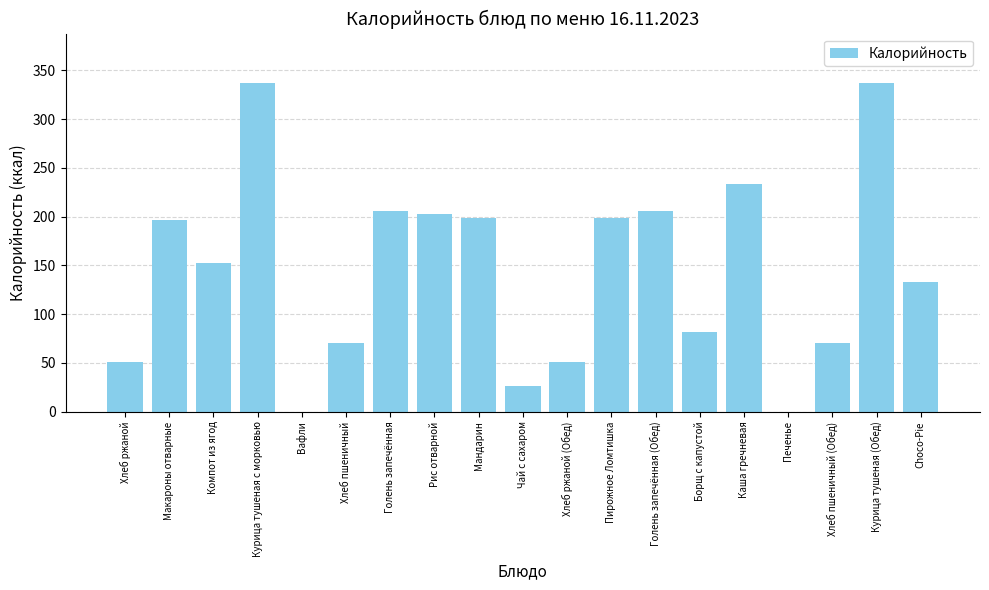

Reading right to left, list all the values displayed in this chart.

Choco-Pie=133	Курица тушеная (Обед)=337	Хлеб пшеничный (Обед)=70	Печенье=0	Каша гречневая=233	Борщ с капустой=82	Голень запечённая (Обед)=206	Пирожное Ломтишка=199	Хлеб ржаной (Обед)=51	Чай с сахаром=26	Мандарин=199	Рис отварной=203	Голень запечённая=206	Хлеб пшеничный=70	Вафли=0	Курица тушеная с морковью=337	Компот из ягод=152	Макароны отварные=196	Хлеб ржаной=51